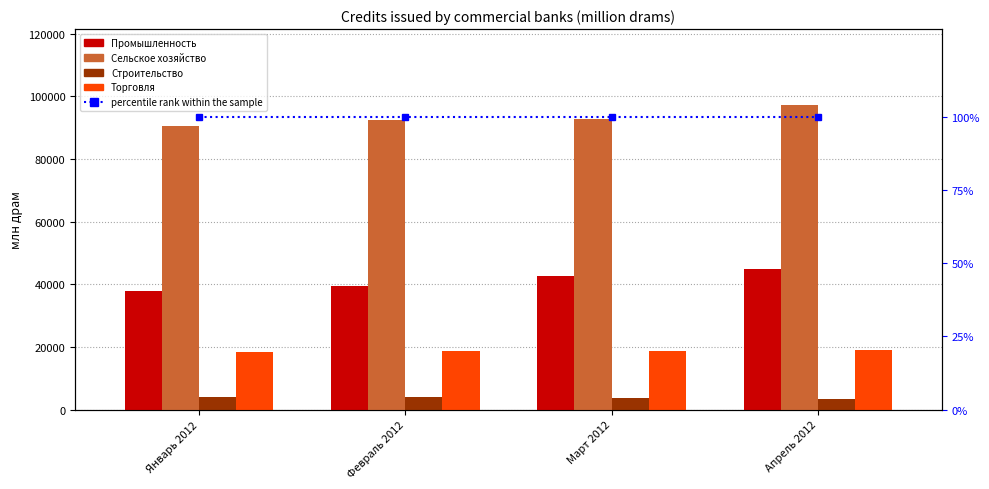

Reading left to right, transcribe all the data shown in this chart.

Промышленность: 37729.8	39319.4	42604.9	44761.4
Сельское хозяйство: 90510.5	92587.2	92807.9	97205.5
Строительство: 3979.5	3876.4	3705.0	3424.8
Торговля: 18249.8	18708.0	18847.5	19165.9
percentile rank within the sample: 100.0	100.0	100.0	100.0